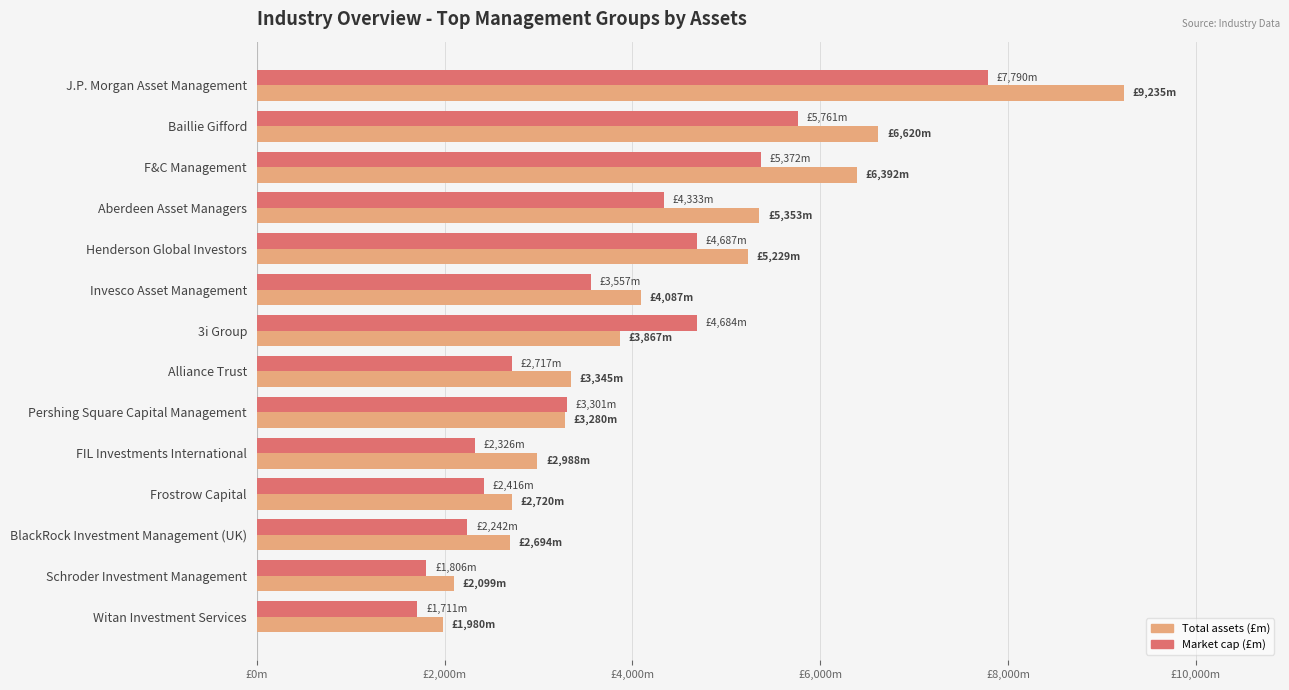

Which series has the largest total across all categories?

Total assets (£m)